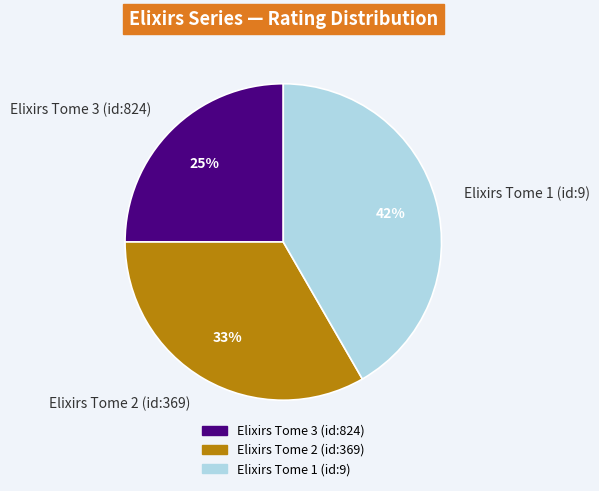

Combined, do Elixirs Tome 2 (id:369) and Elixirs Tome 1 (id:9) account for over 50%?

Yes